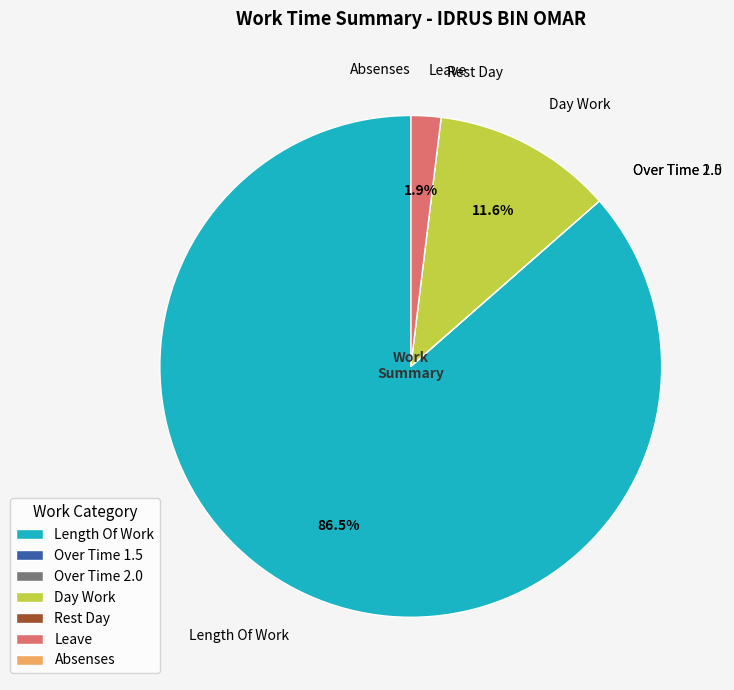

What portion of the pie excludes Day Work?

88.4%